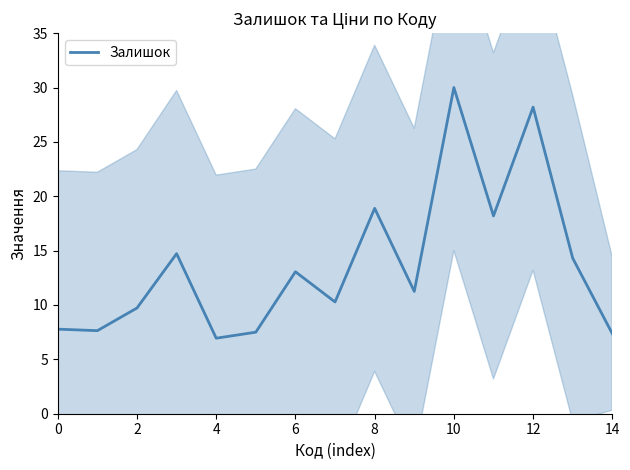

Reading left to right, list all the values displayed in this chart.

7.8	7.6	9.7	14.7	6.9	7.5	13.1	10.3	18.9	11.2	30.0	18.2	28.2	14.3	7.4